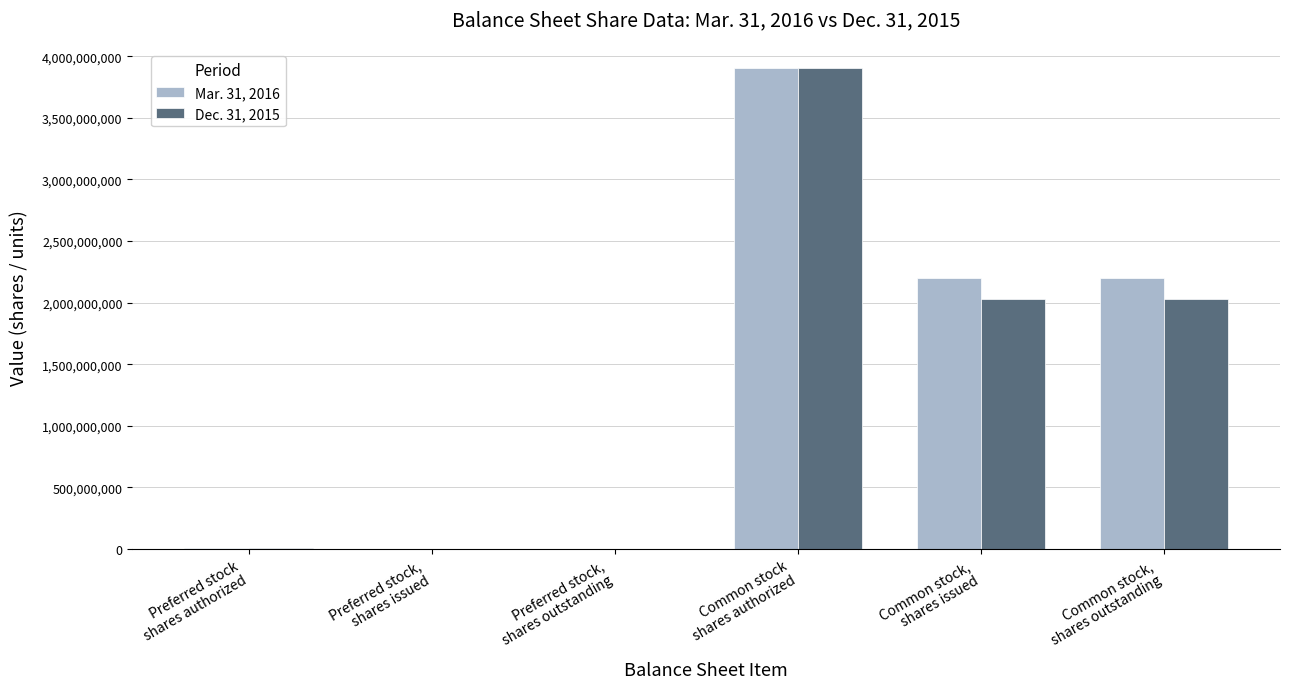

Between Preferred stock,
shares outstanding and Common stock,
shares outstanding, which series saw the biggest shift?

Mar. 31, 2016